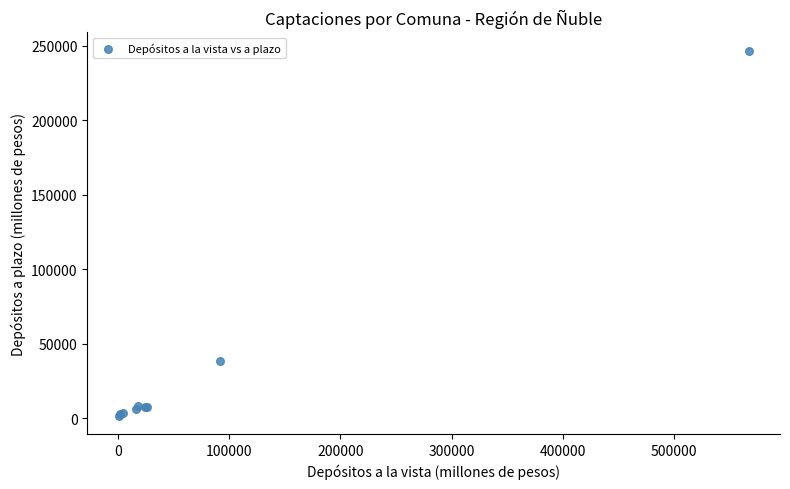

What Y value in the scatter plot is closest to 124062?

38426.9